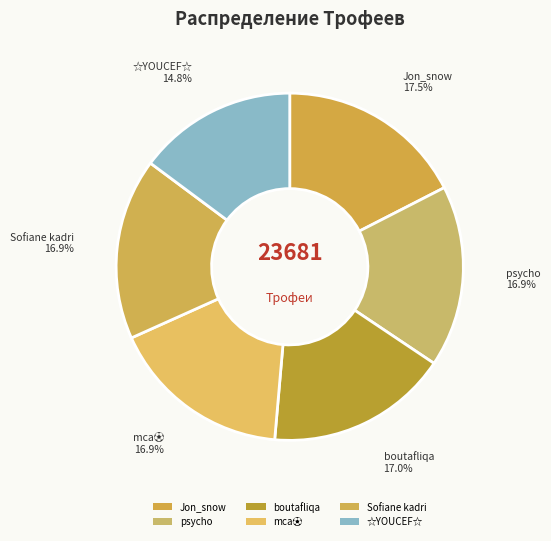

To the nearest percent, what is the average slice percentage?

17%